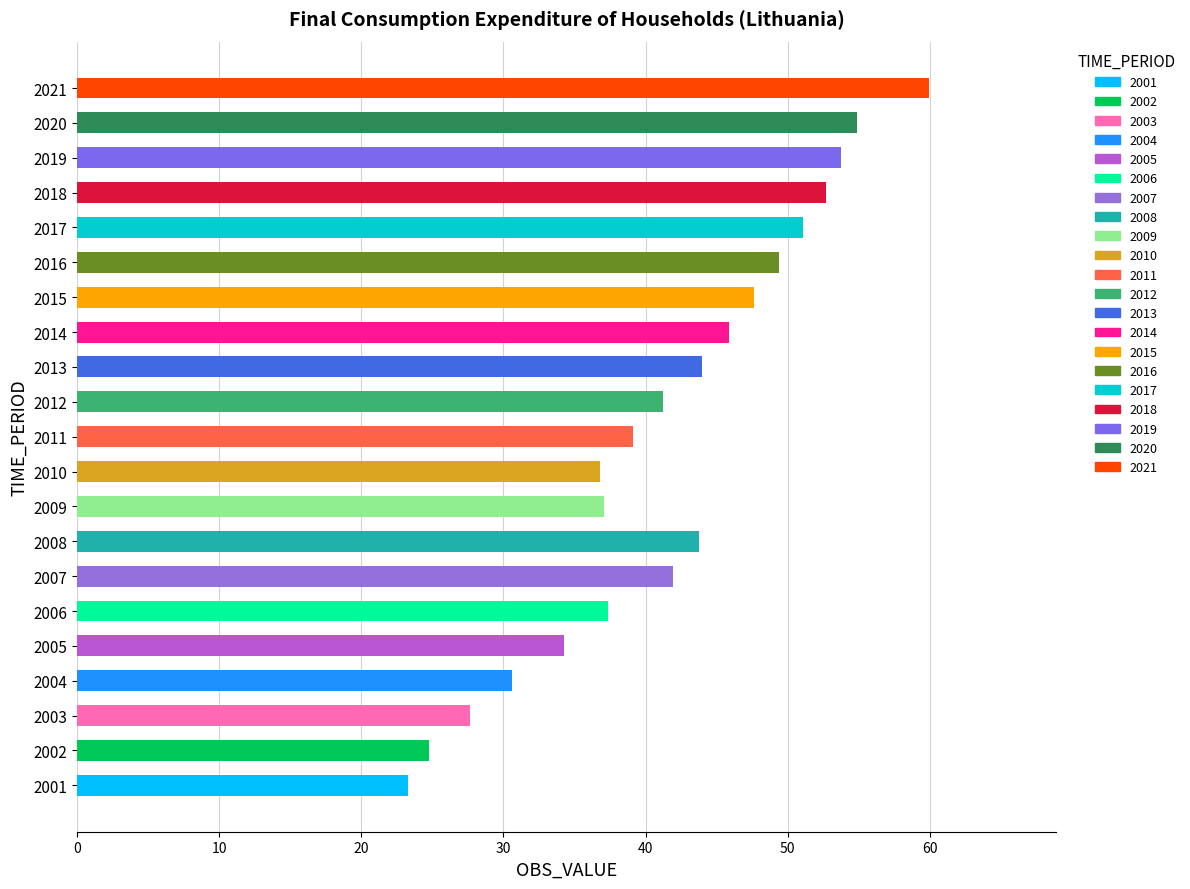

Which label corresponds to the smallest value in the chart?

2001